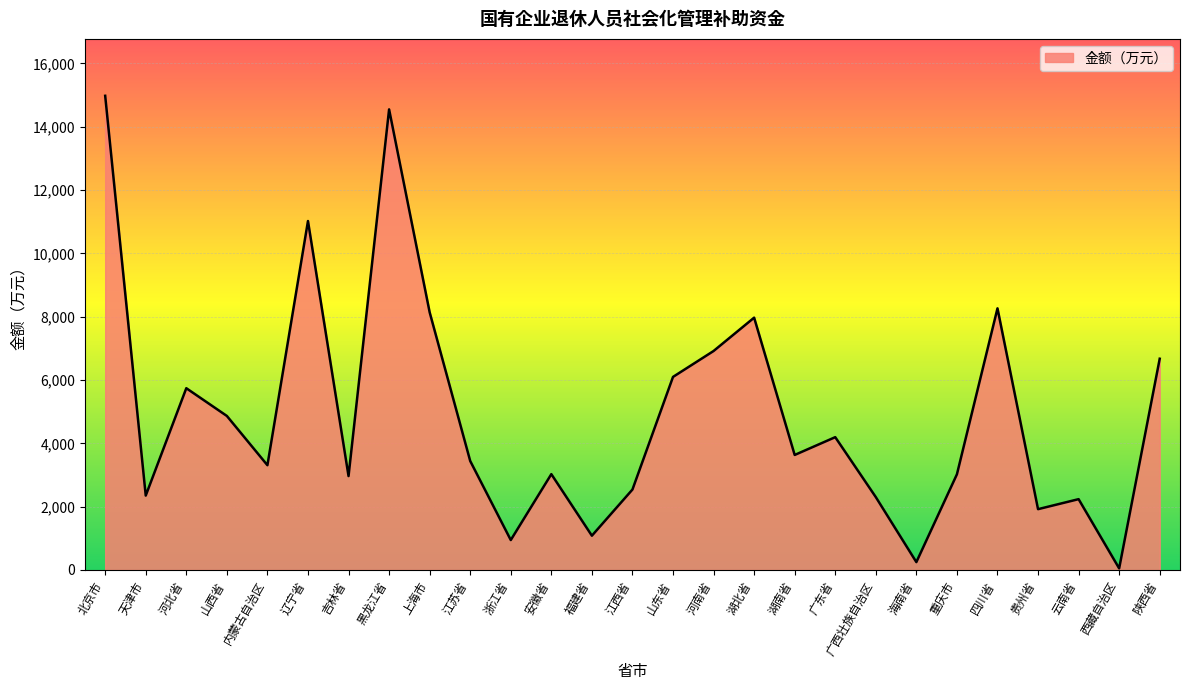

Does the chart have visible grid lines?

Yes